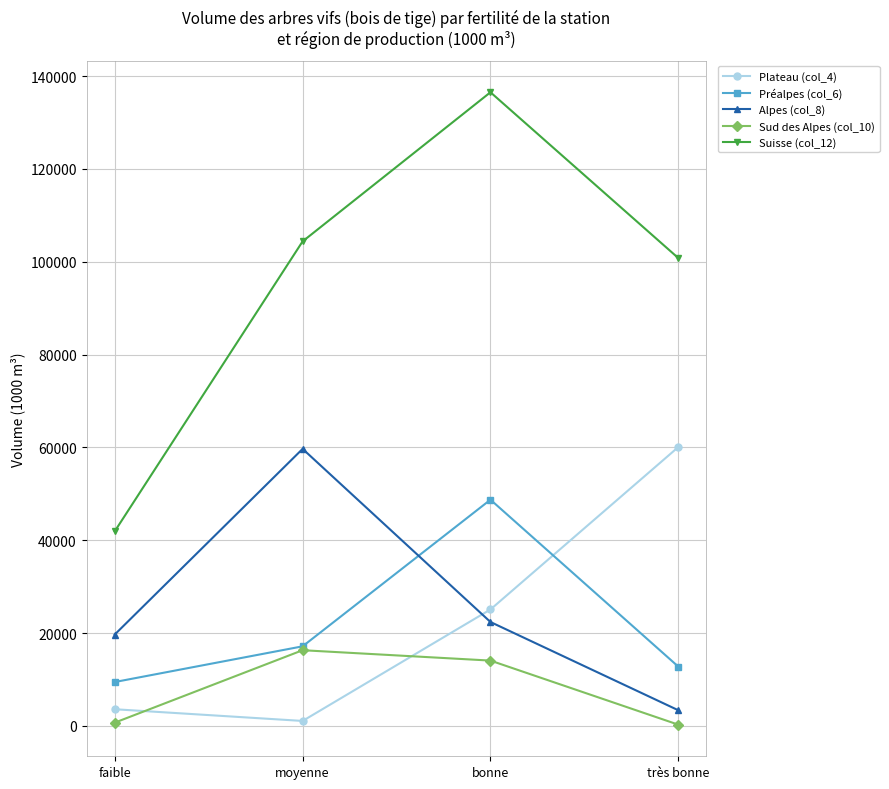

Which category has the highest value across all series?

bonne